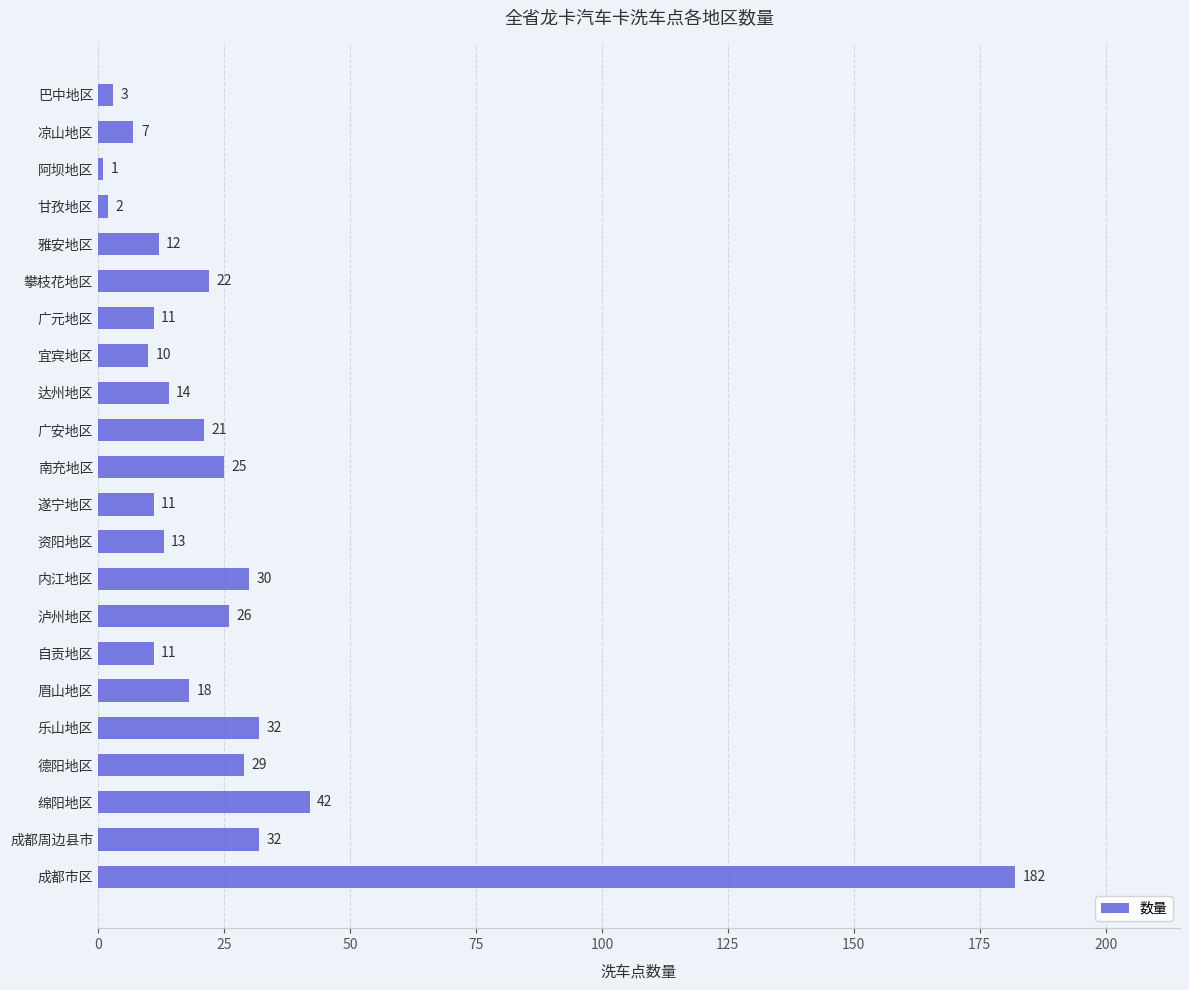

True or false: the data shows 42 at 绵阳地区.

True